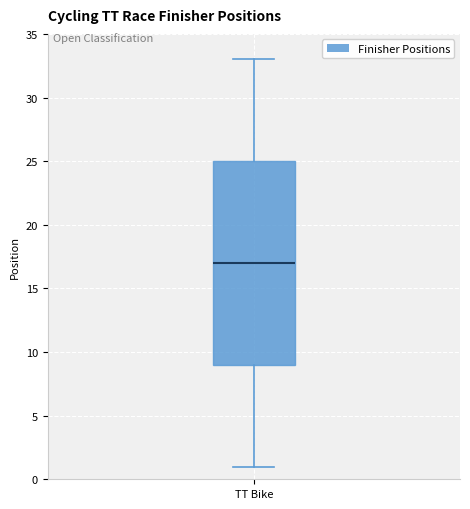

Read this box plot against the y-axis: the position of the median line, the range covered by the box, and the ends of both whiskers. The values are not printed on the chart, so give them approximately, as read against the axis.

median 17, box 9 to 25, whiskers 1 to 33